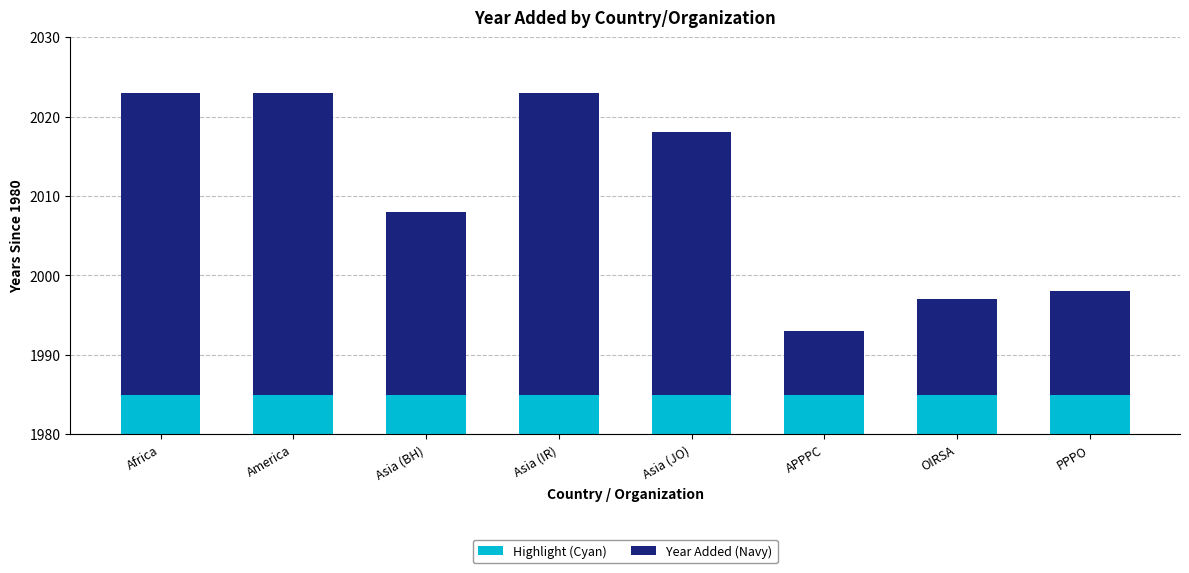

Are the bars grouped side by side (vs. stacked)?

No